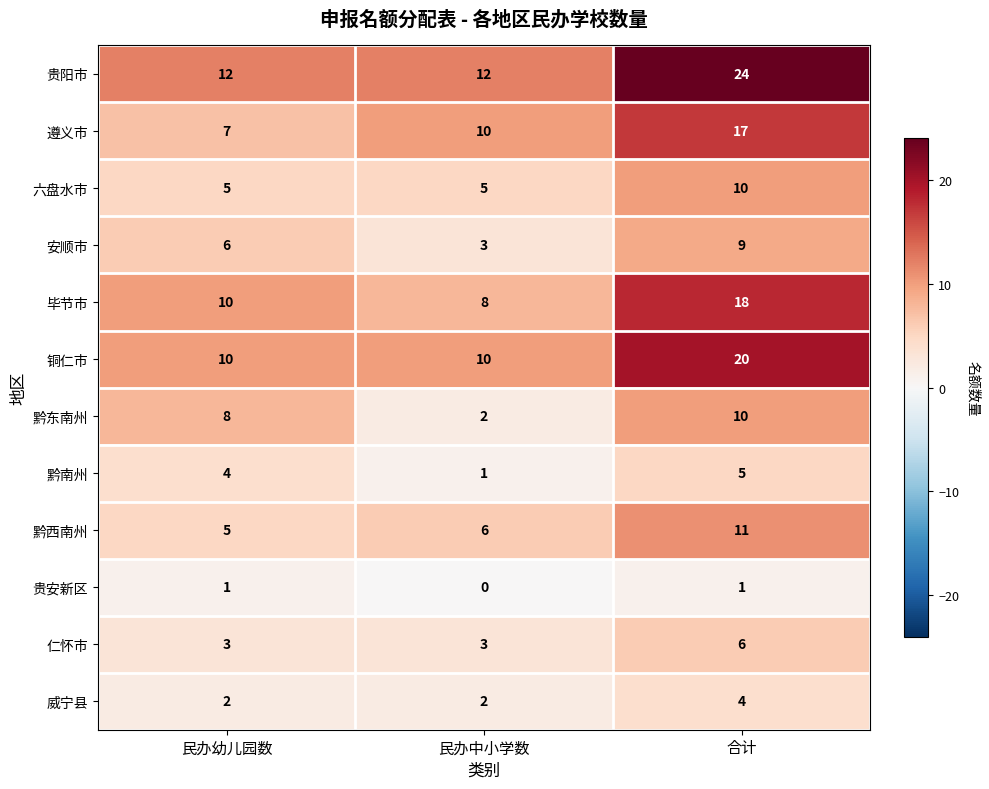

What is the difference between the 仁怀市 values at 民办中小学数 and 合计?

3